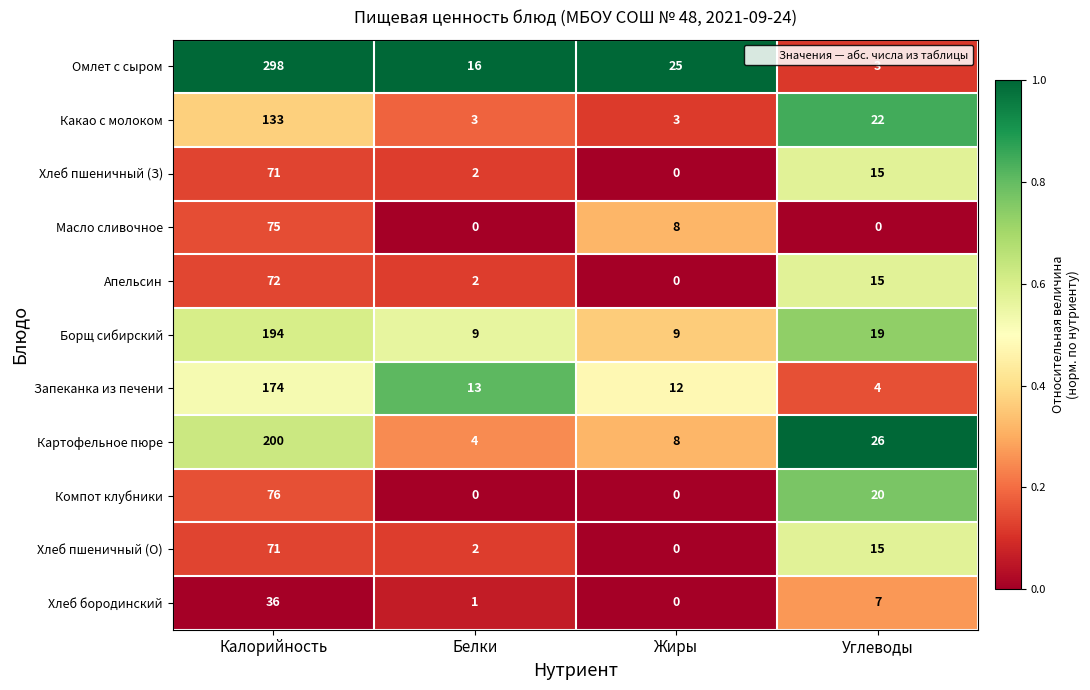

True or false: Какао с молоком has a value of 192 at Калорийность.

False